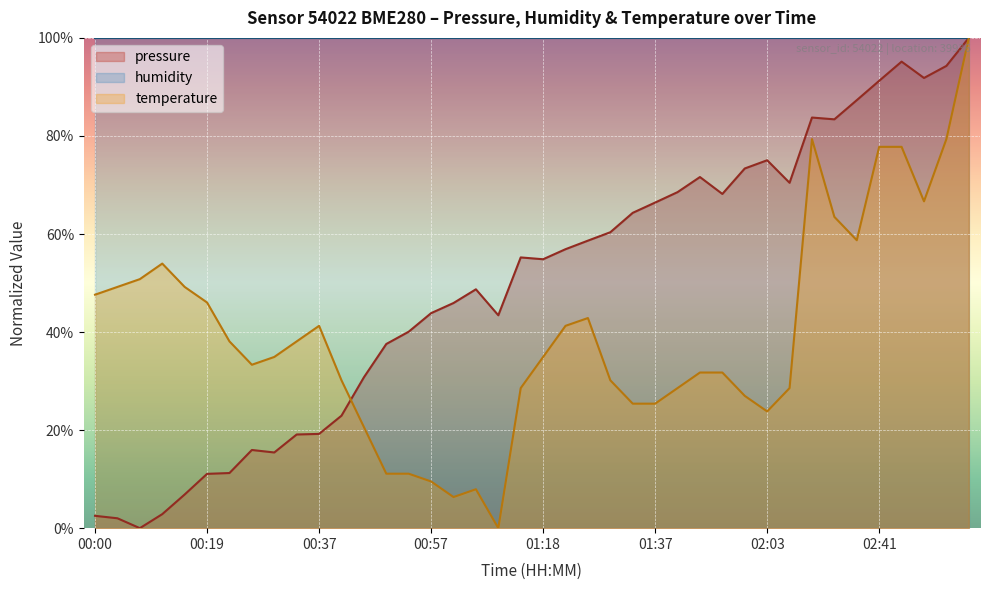

At how many categories does at least one series exceed 43?

40